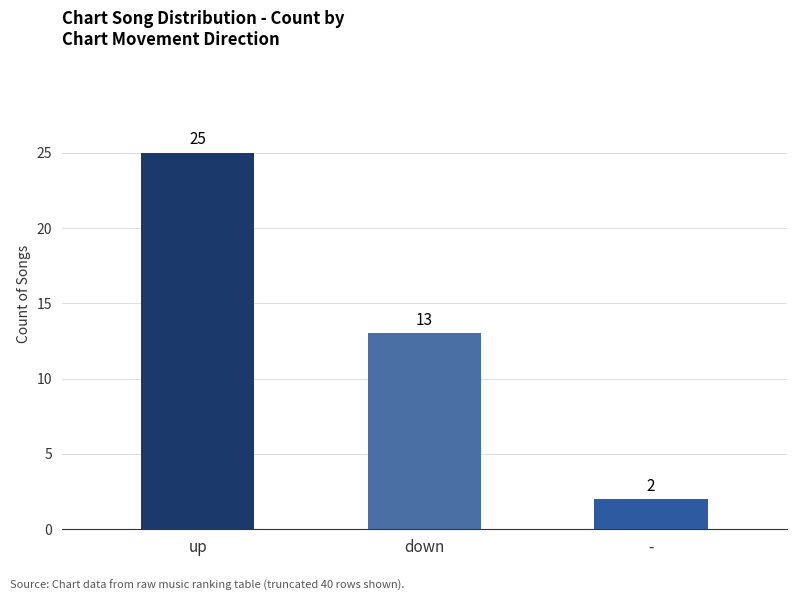

Are the bars grouped side by side (vs. stacked)?

No